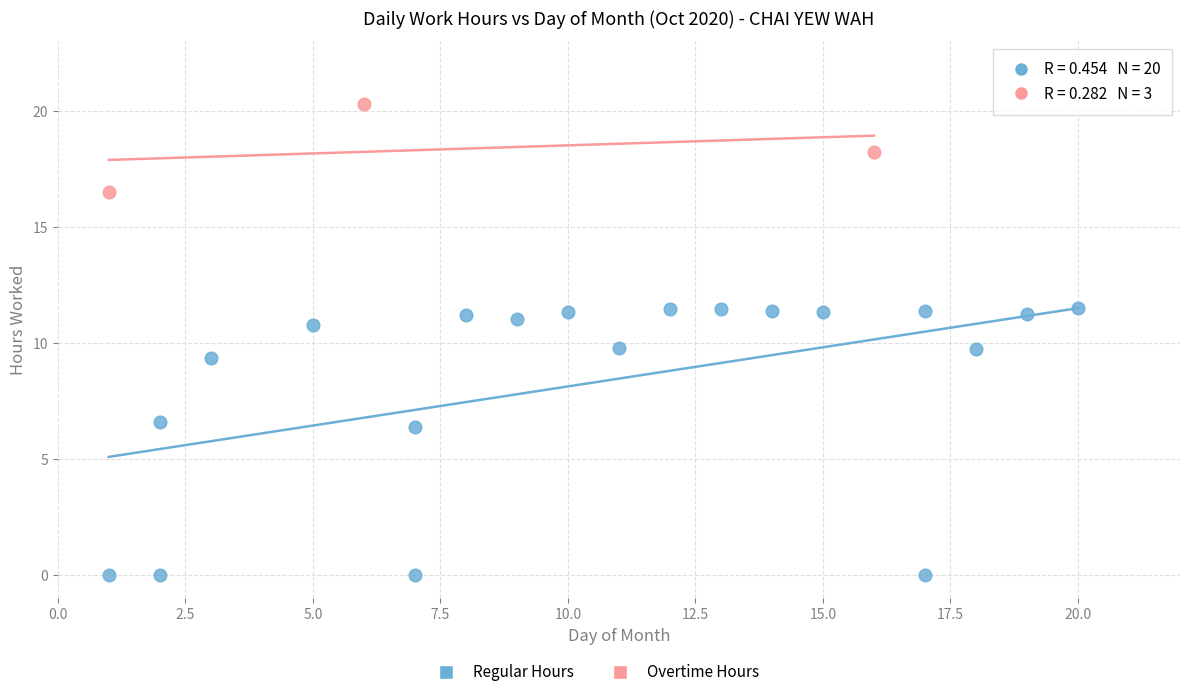

Which series reaches the minimum Y coordinate?

Regular Hours